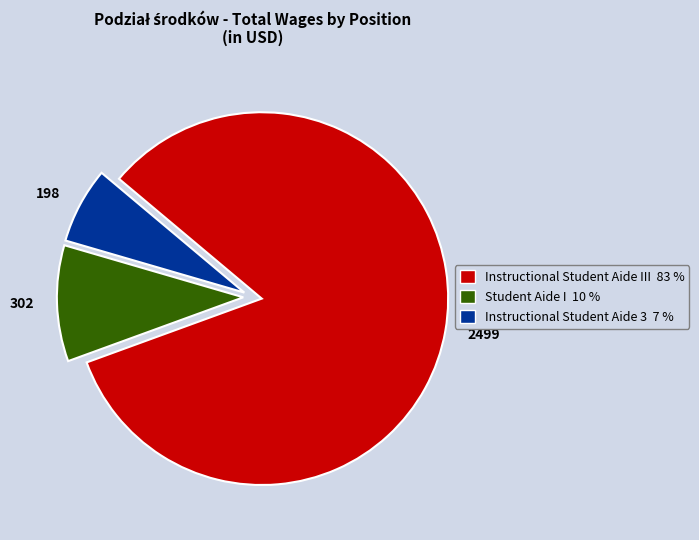

Do 198 and 302 together represent more than half of the pie?

No